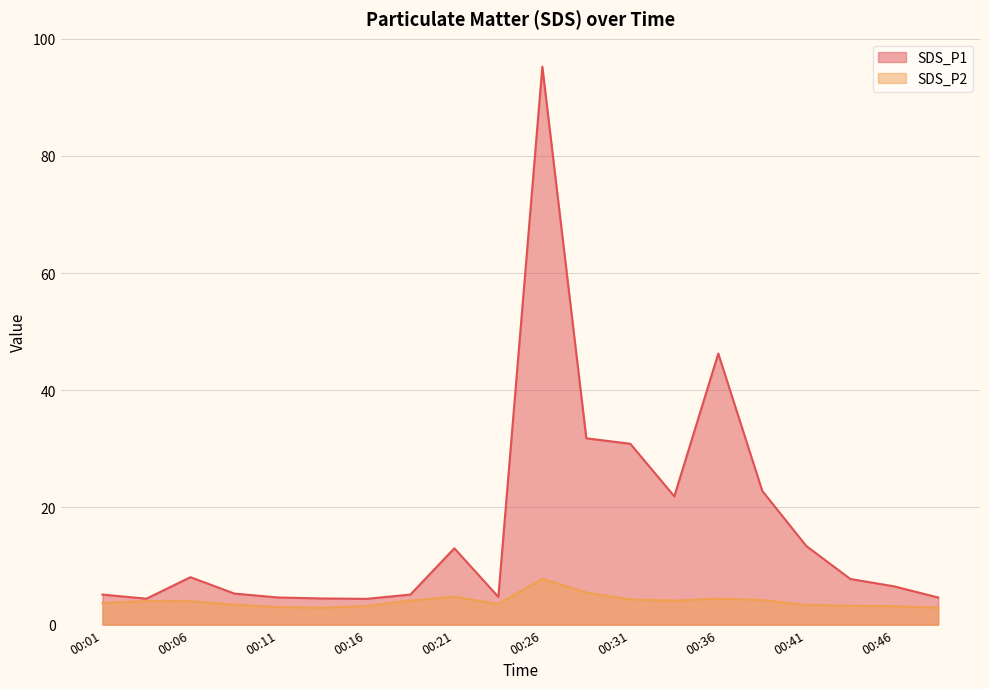

Rank the series at 00:23 from lowest to highest value.

SDS_P2, SDS_P1